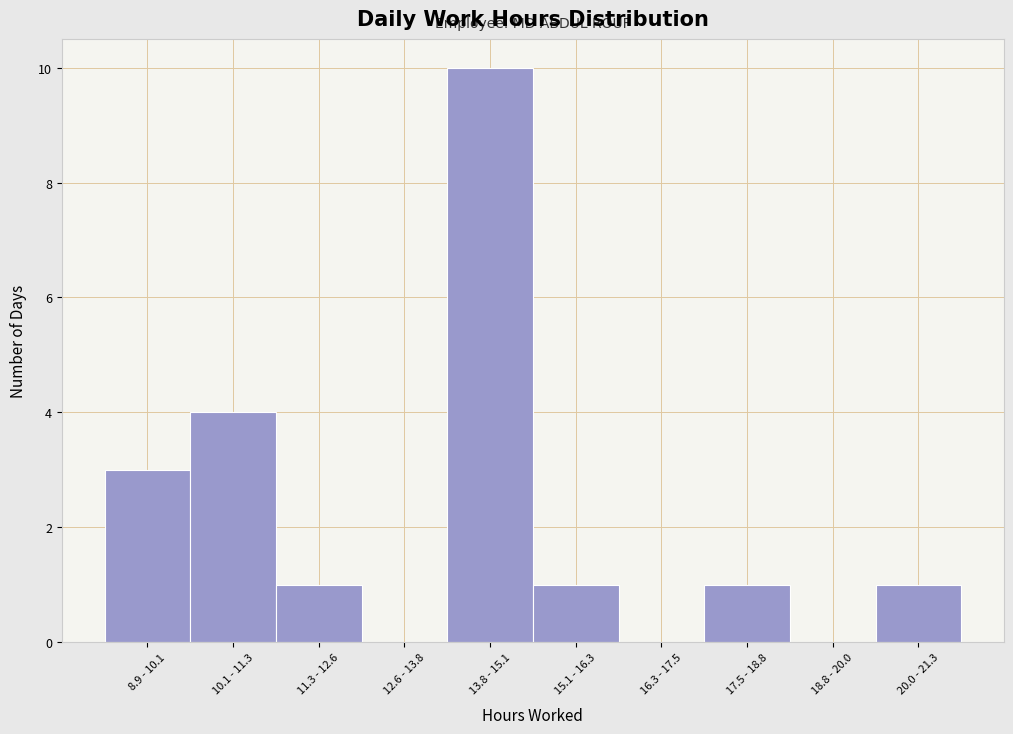

Reading left to right, list all the values displayed in this chart.

8.9 - 10.1=3	10.1 - 11.3=4	11.3 - 12.6=1	12.6 - 13.8=0	13.8 - 15.1=10	15.1 - 16.3=1	16.3 - 17.5=0	17.5 - 18.8=1	18.8 - 20.0=0	20.0 - 21.3=1